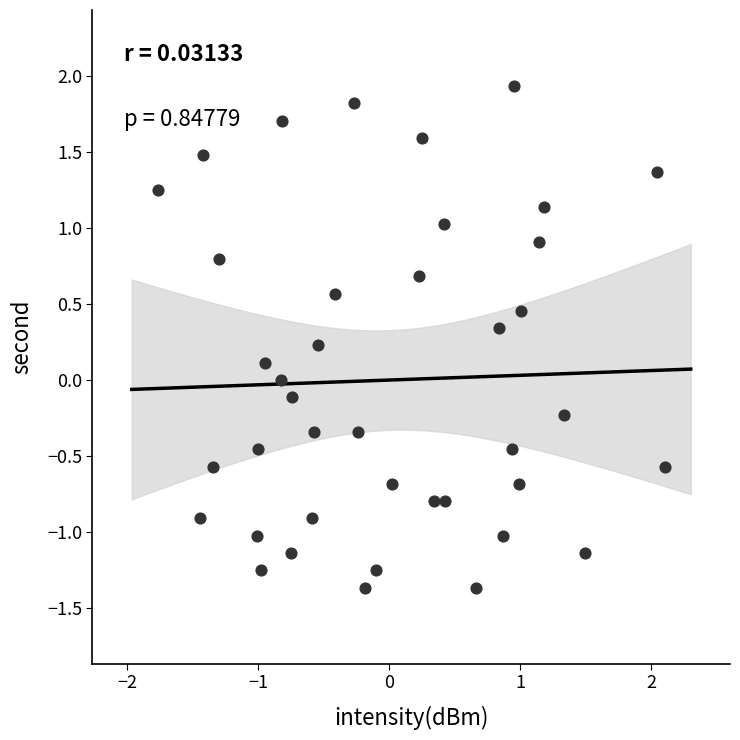

What is the range of Y values (max minus min)?

3.3